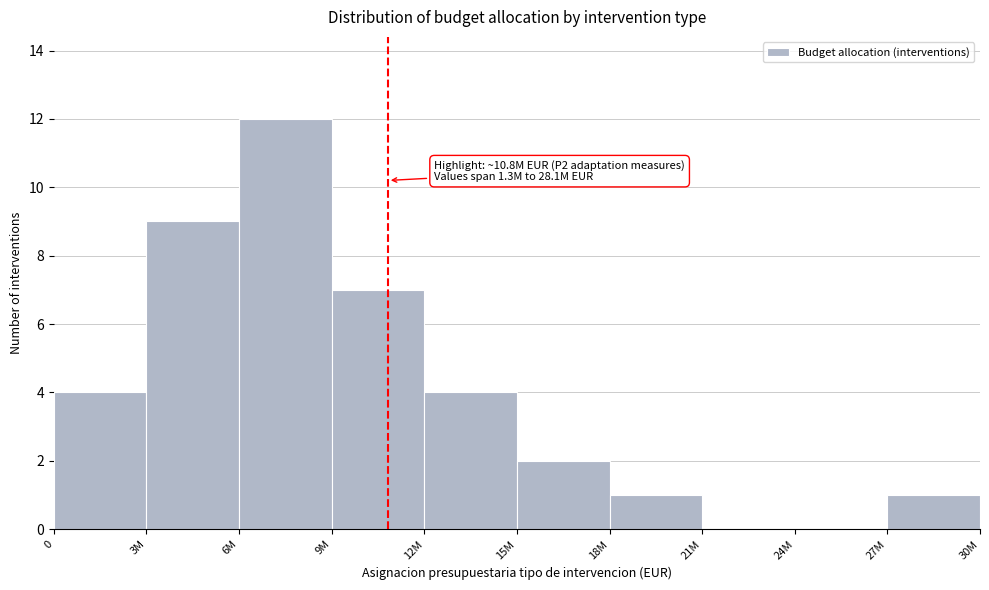

Reading left to right, list all the values displayed in this chart.

0=4	3M=9	6M=12	9M=7	12M=4	15M=2	18M=1	21M=0	24M=0	27M=1